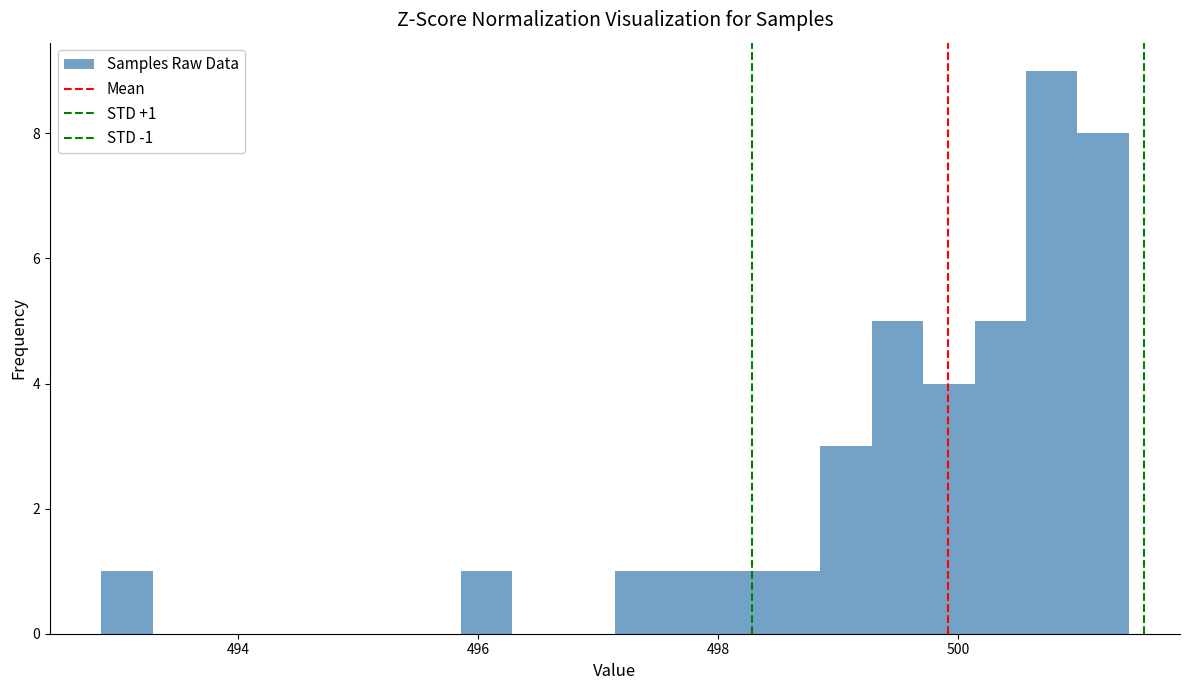

Around what value on the x-axis is the tallest bar? Give the approximate position of its centre, as read against the axis.

500.8